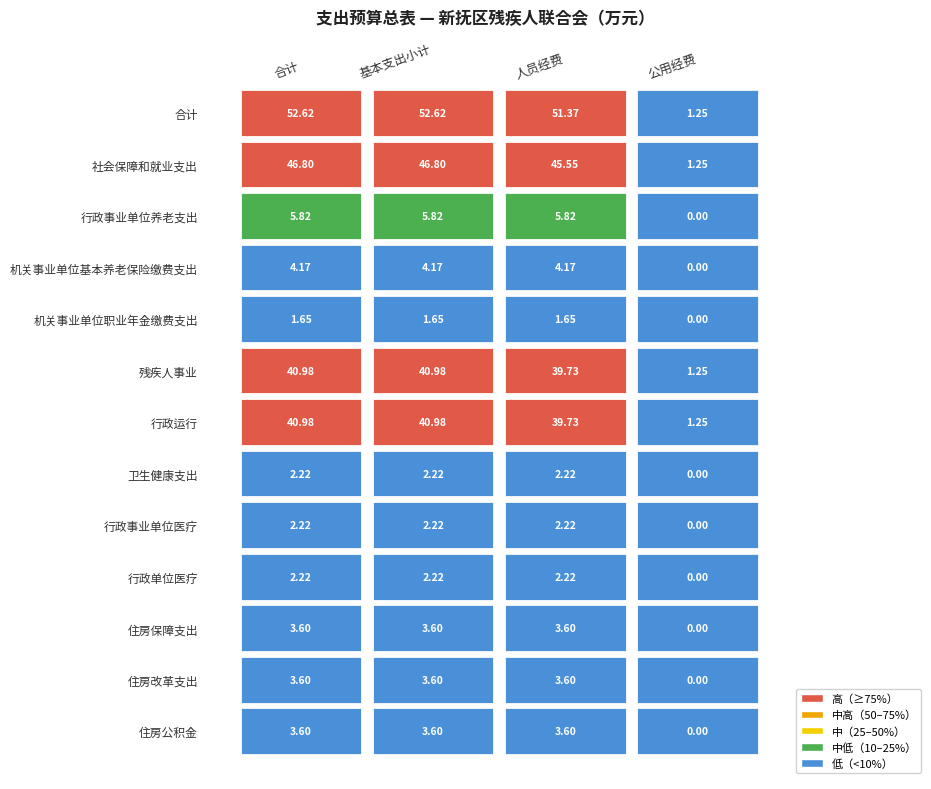

True or false: 机关事业单位基本养老保险缴费支出 has a value of 2.0 at 机关事业单位基本养老保险缴费支出.

False